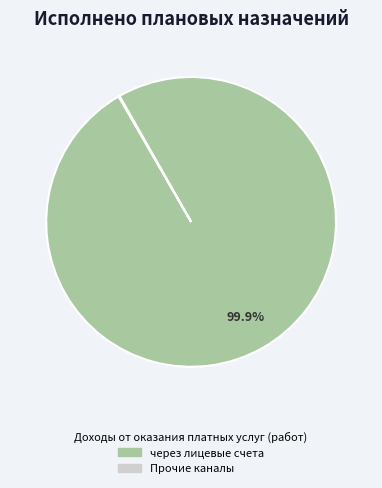

Is there any slice that represents more than half of the pie?

Yes